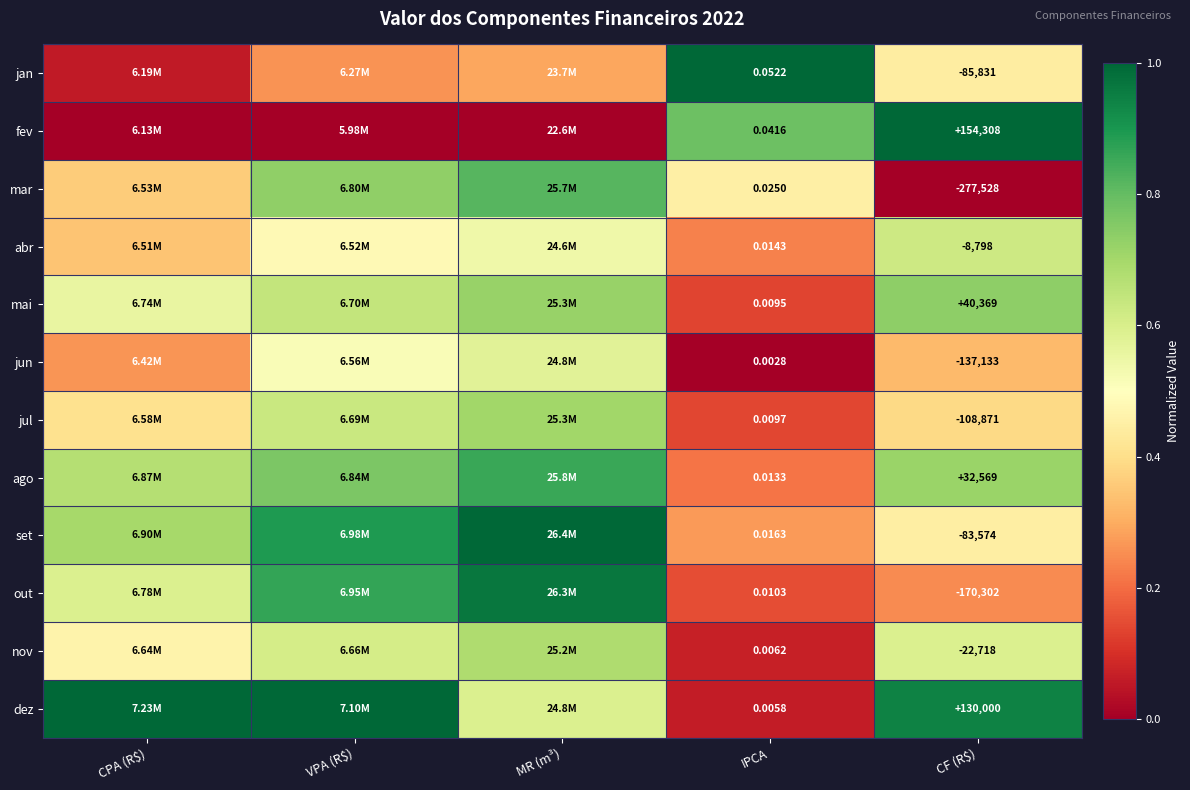

Rank the series at CF (R$) from highest to lowest value.

fev, dez, mai, ago, abr, nov, set, jan, jul, jun, out, mar